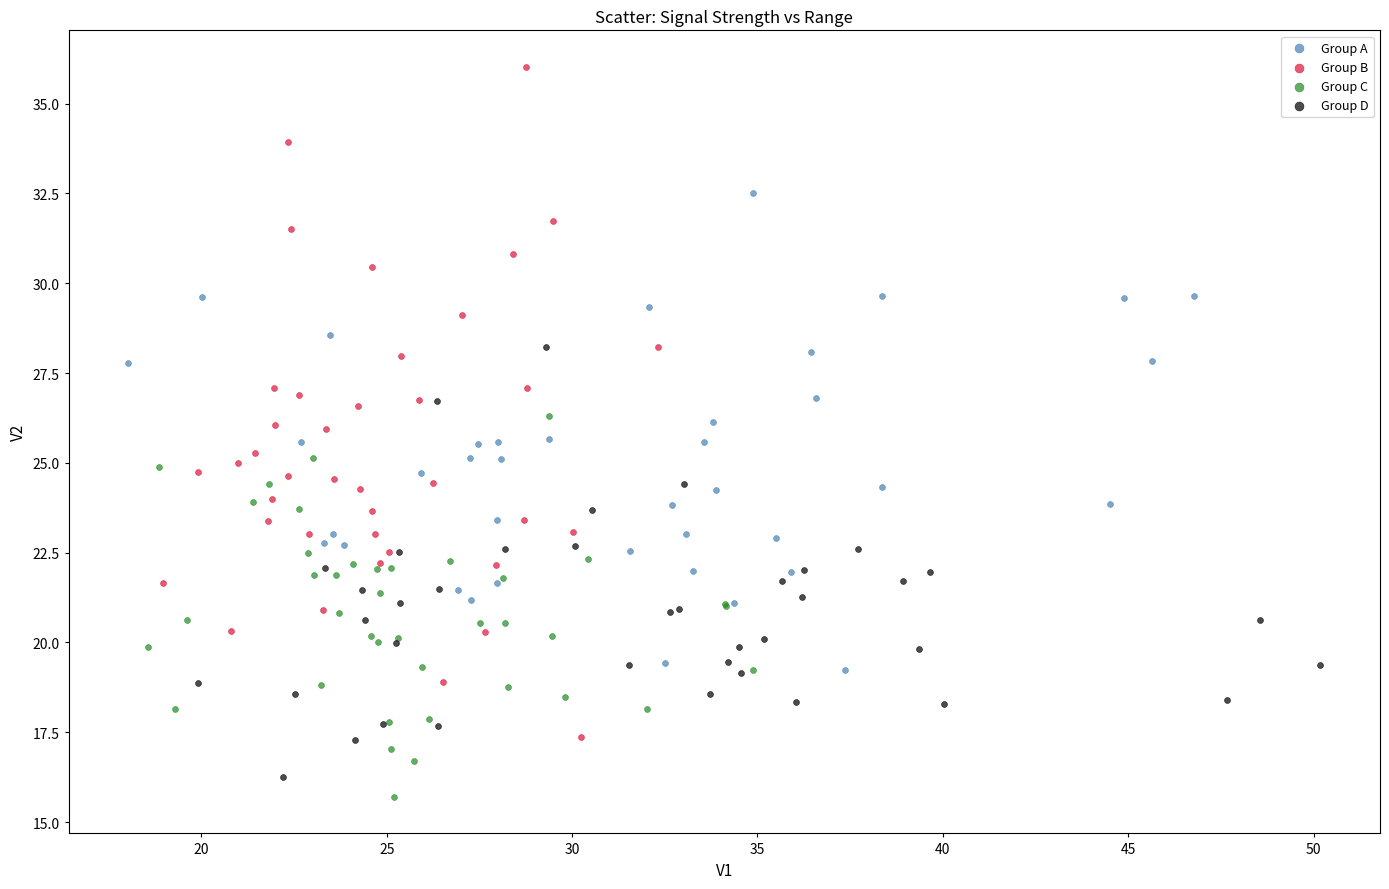

Which series reaches the maximum Y coordinate?

Group B